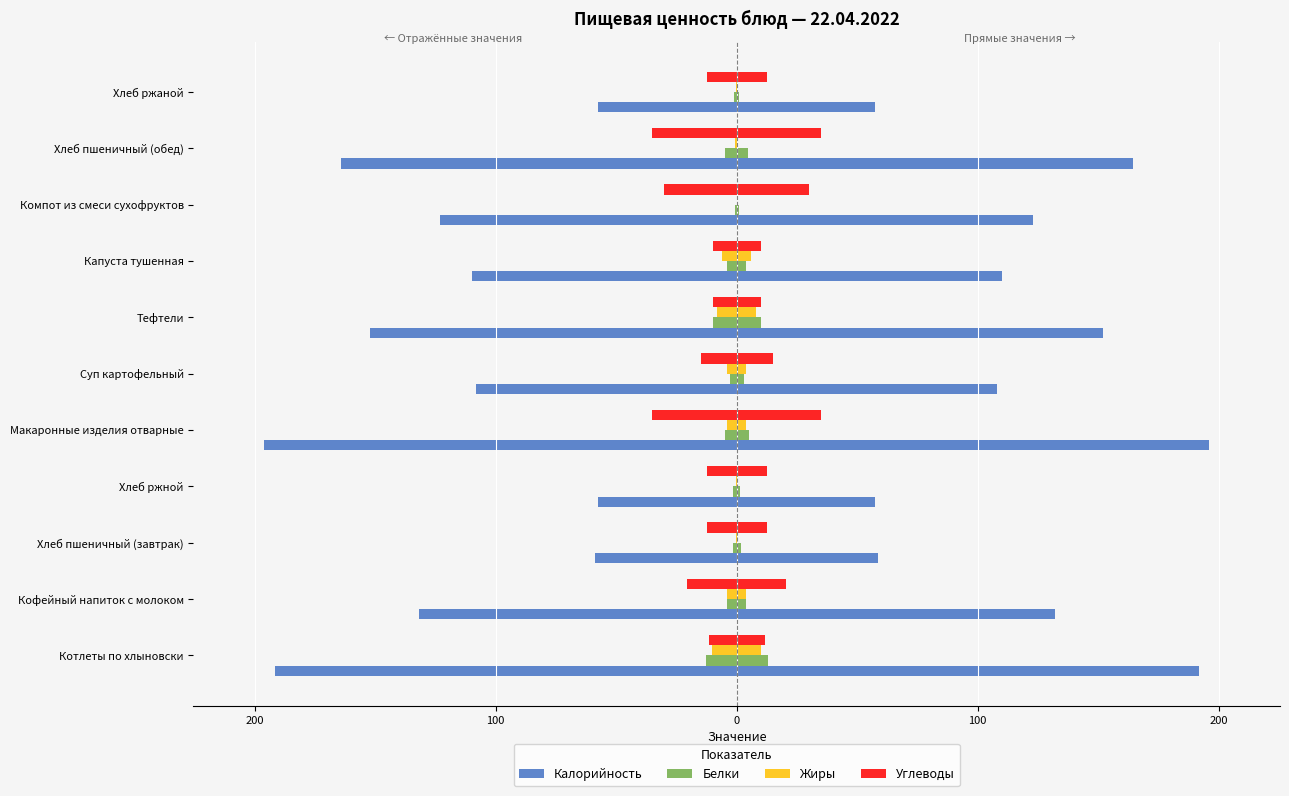

What is the smallest value displayed?

-196.0